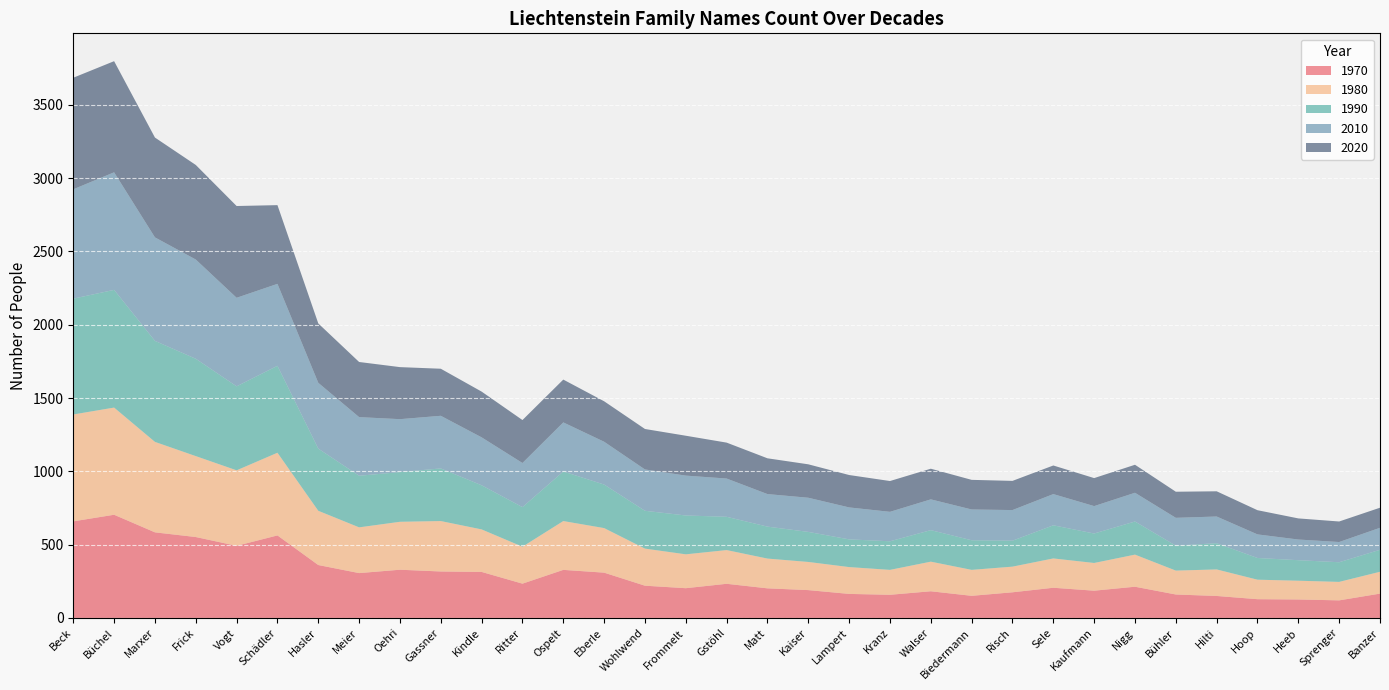

Reading right to left, what are all the values shown in this chart?

1980: 149	126	128	133	181	163	219	189	200	175	177	202	170	183	192	203	230	231	253	304	333	252	290	344	327	312	370	564	515	552	617	731	729
1970: 166	120	126	128	150	160	213	186	206	175	151	182	158	164	190	202	233	203	220	309	328	234	314	317	329	306	361	563	492	552	584	704	659
1990: 150	134	140	148	179	170	226	201	226	177	202	215	195	189	205	218	227	265	258	297	338	270	301	359	339	352	424	593	573	664	689	803	790
2010: 150	138	141	161	182	190	196	187	213	209	210	210	201	218	233	222	261	272	282	292	335	301	327	359	361	400	449	559	604	677	706	802	746
2020: 137	140	144	165	172	178	191	191	195	199	202	209	210	221	228	244	245	272	276	276	292	293	312	321	355	376	405	537	626	645	681	758	761